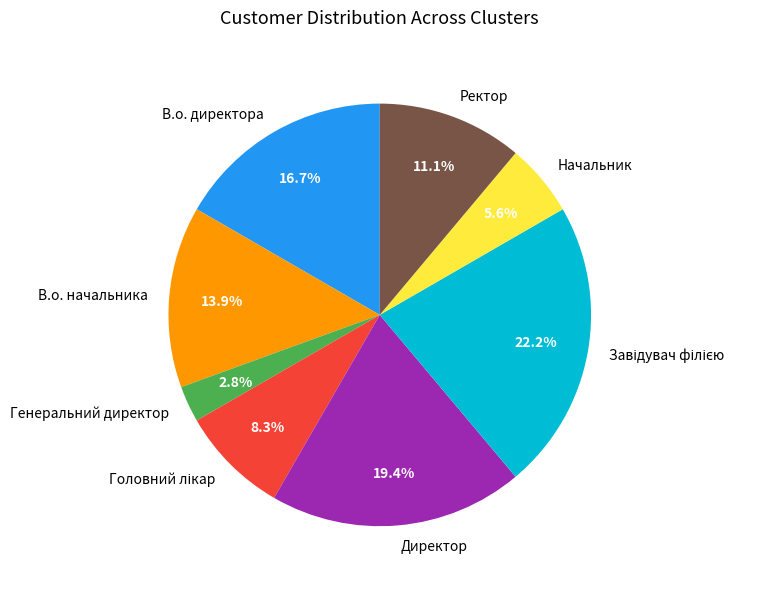

Which has a higher value, В.о. директора or Ректор?

В.о. директора